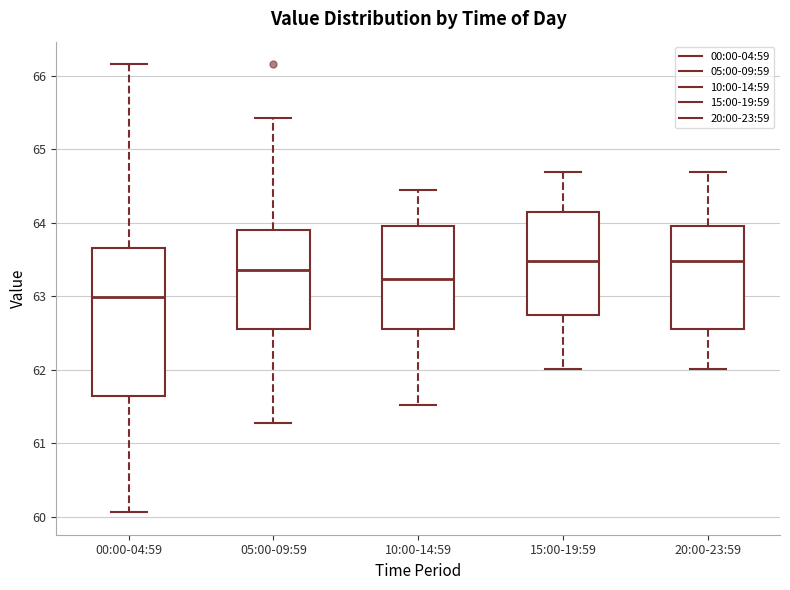

Reading left to right, read every box against the y-axis: the position of its median line, the range the box covers, and the ends of its whiskers. The values are not printed on the chart, so give them approximately, as read against the axis.

00:00-04:59: median 63.0, box 61.6 to 63.7, whiskers 60.1 to 66.2
05:00-09:59: median 63.4, box 62.6 to 63.9, whiskers 61.3 to 65.4
10:00-14:59: median 63.2, box 62.6 to 64.0, whiskers 61.5 to 64.5
15:00-19:59: median 63.5, box 62.7 to 64.1, whiskers 62.0 to 64.7
20:00-23:59: median 63.5, box 62.6 to 64.0, whiskers 62.0 to 64.7